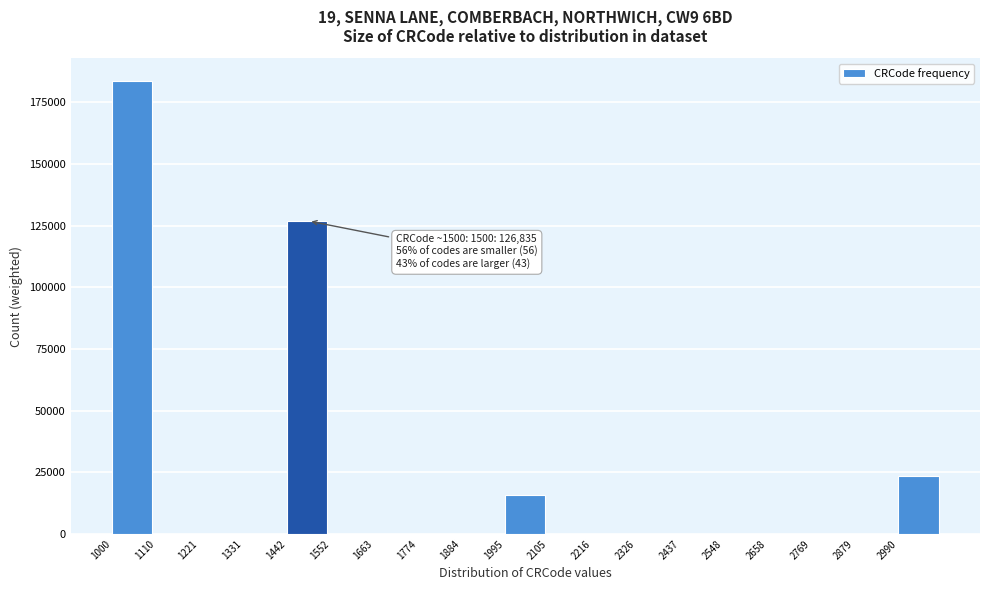

What is the greatest value displayed?

183626